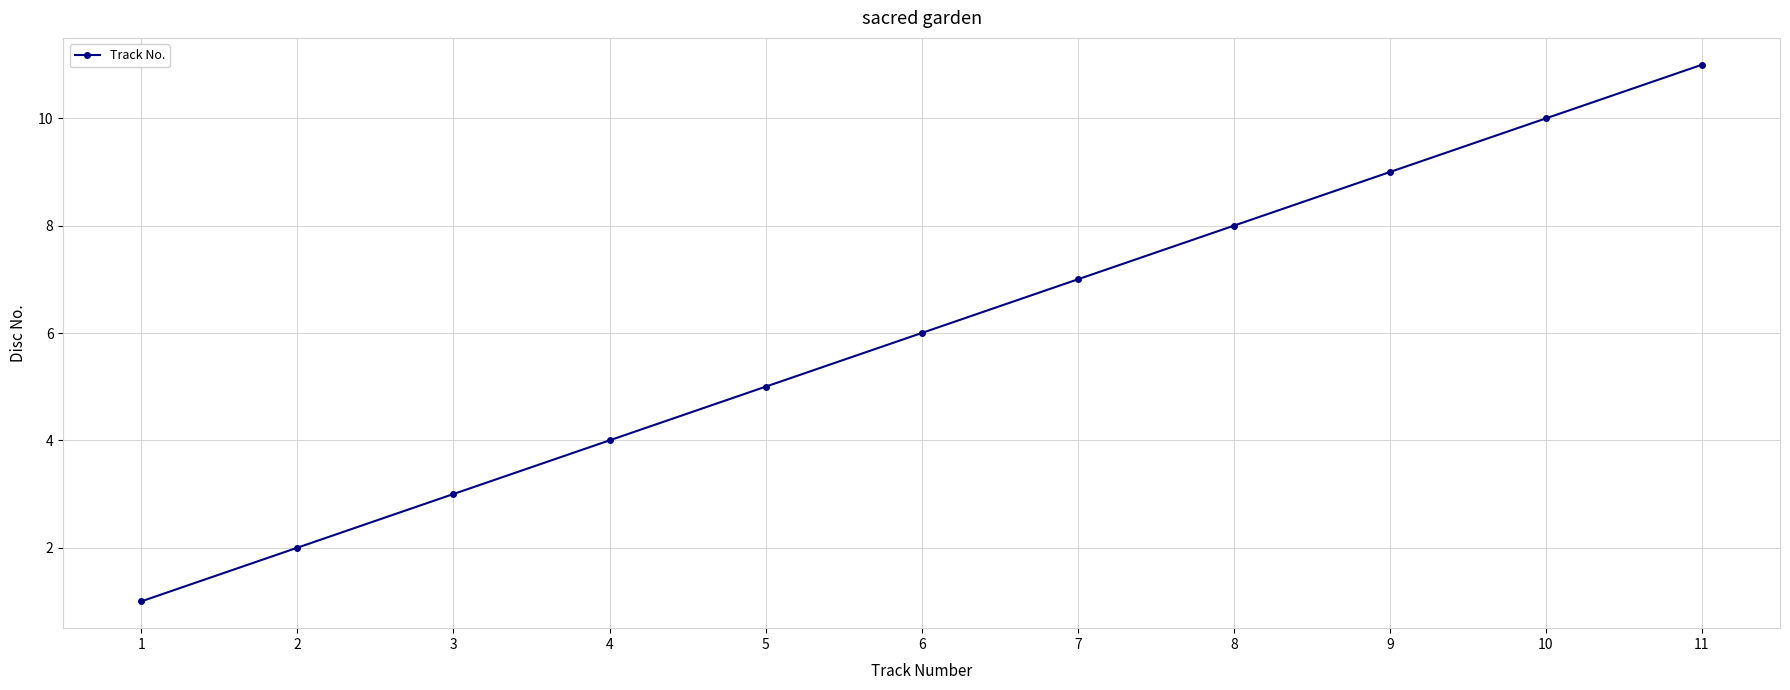

Does the chart have visible grid lines?

Yes